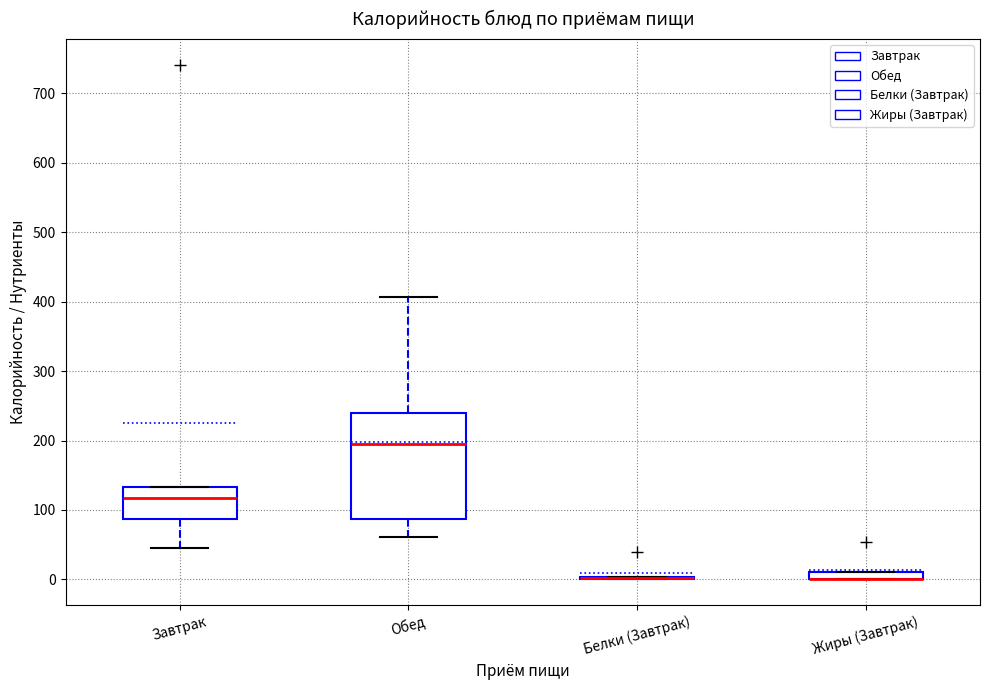

Which box is the tallest, from its lower edge to its upper edge?

Обед